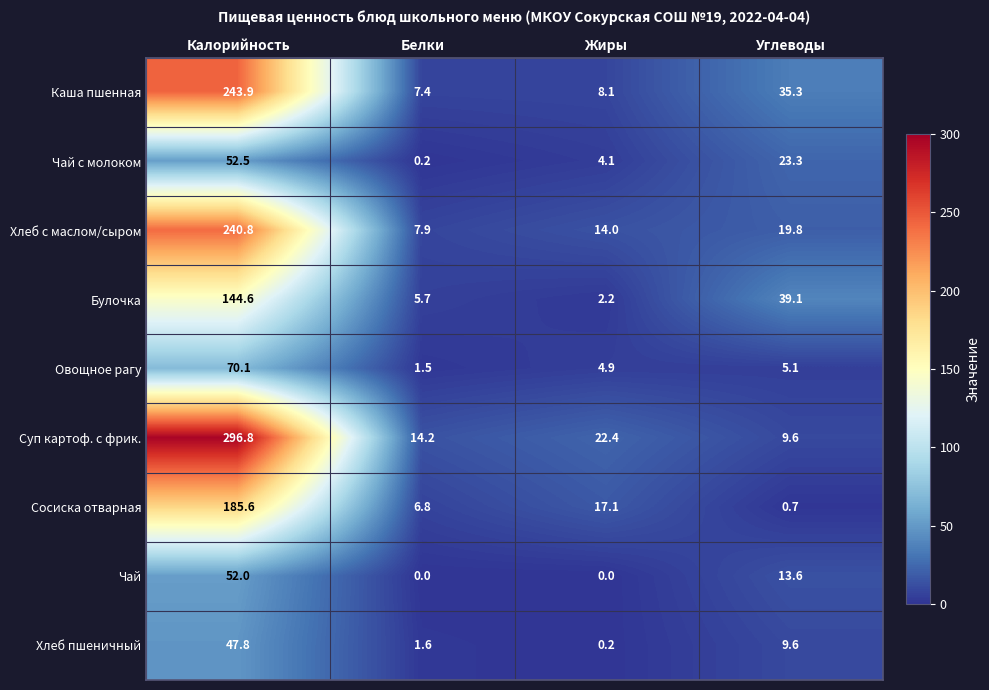

True or false: Чай с молоком has a value of 52.5 at Калорийность.

True